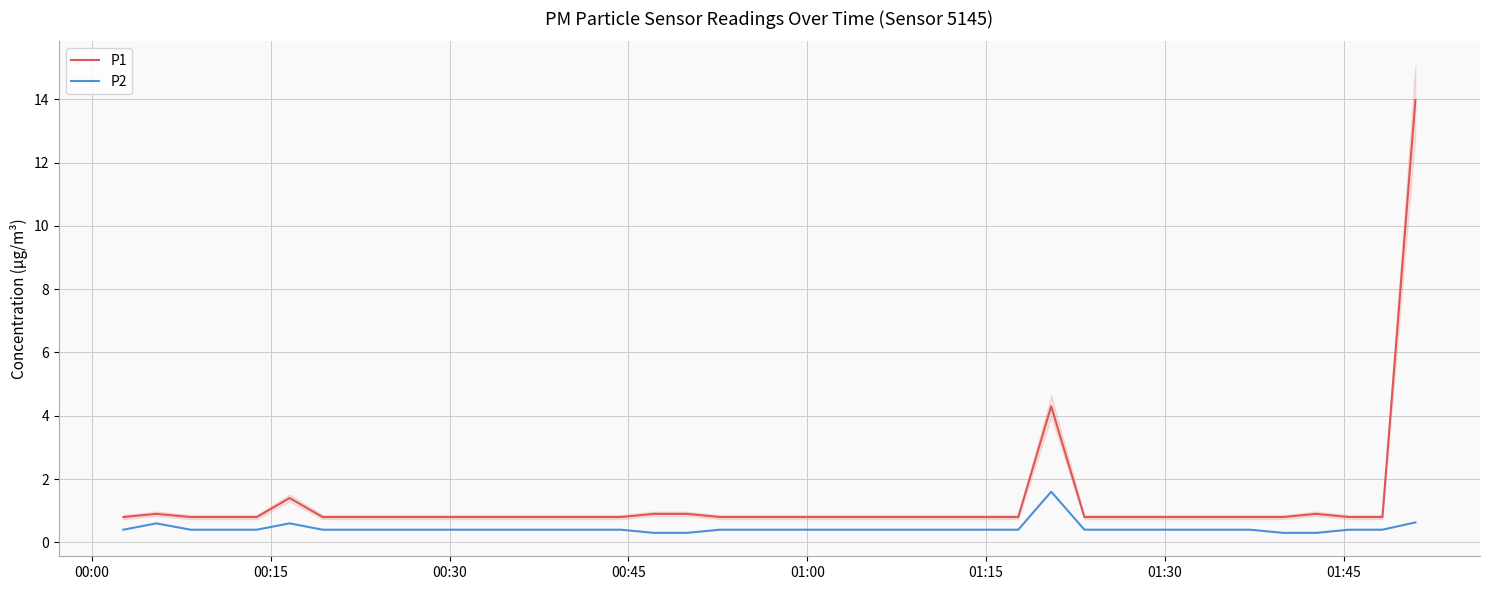

True or false: P2 and P1 intersect in this chart.

False